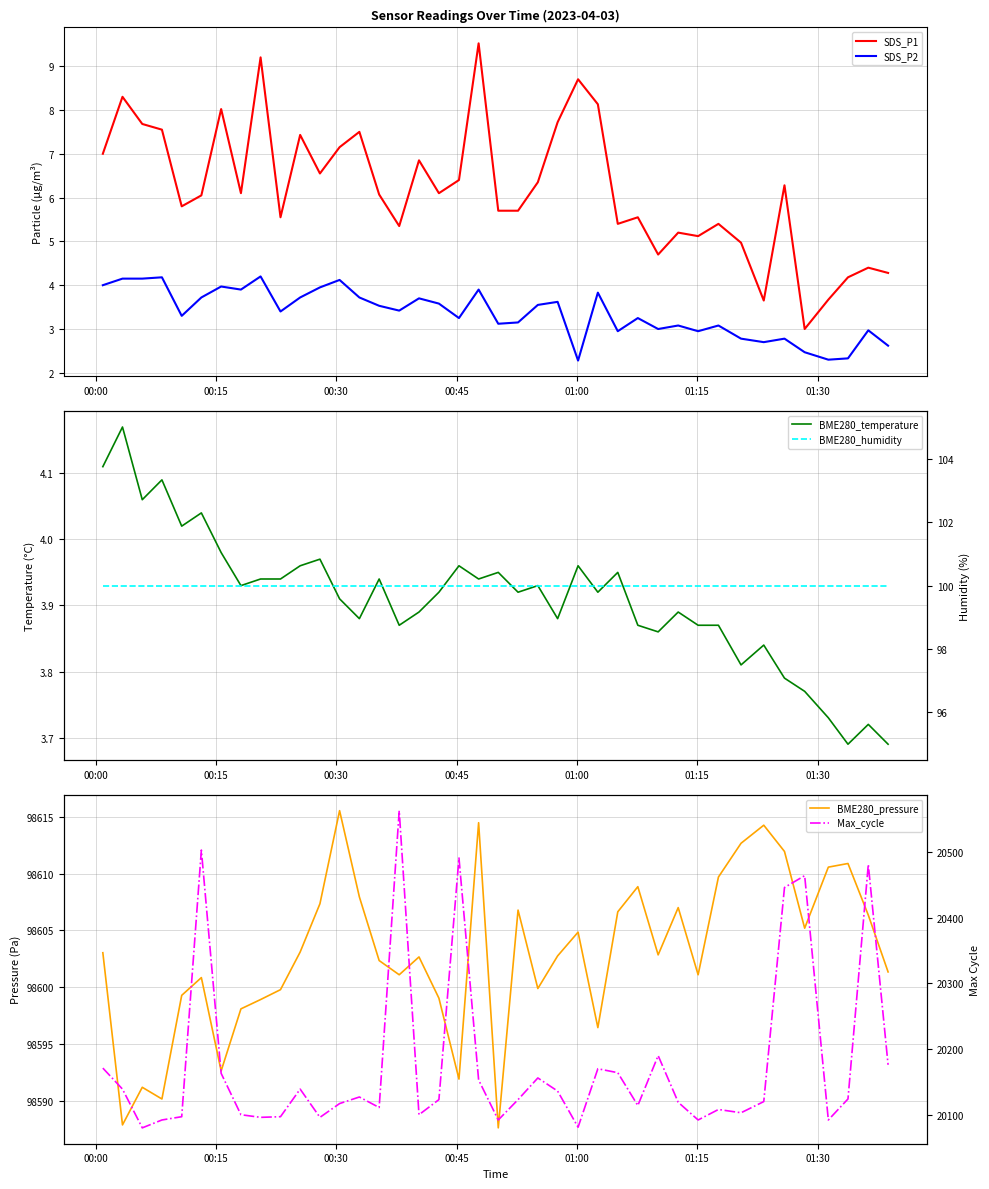

True or false: SDS_P1 and SDS_P2 cross at least once.

False